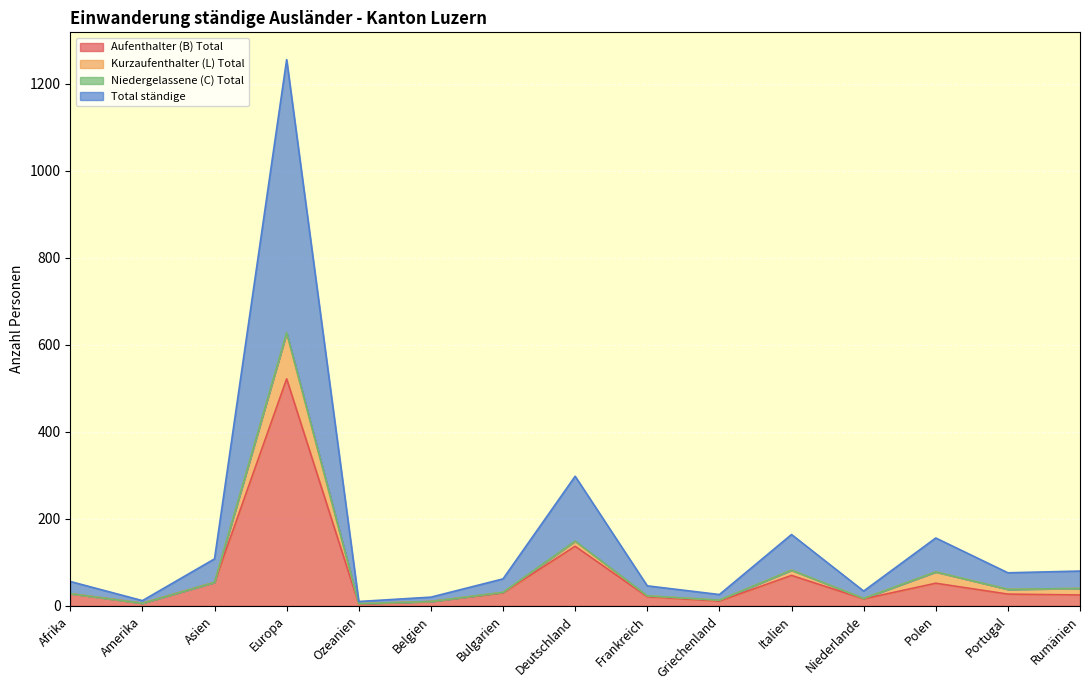

What position from the left is Polen?

13